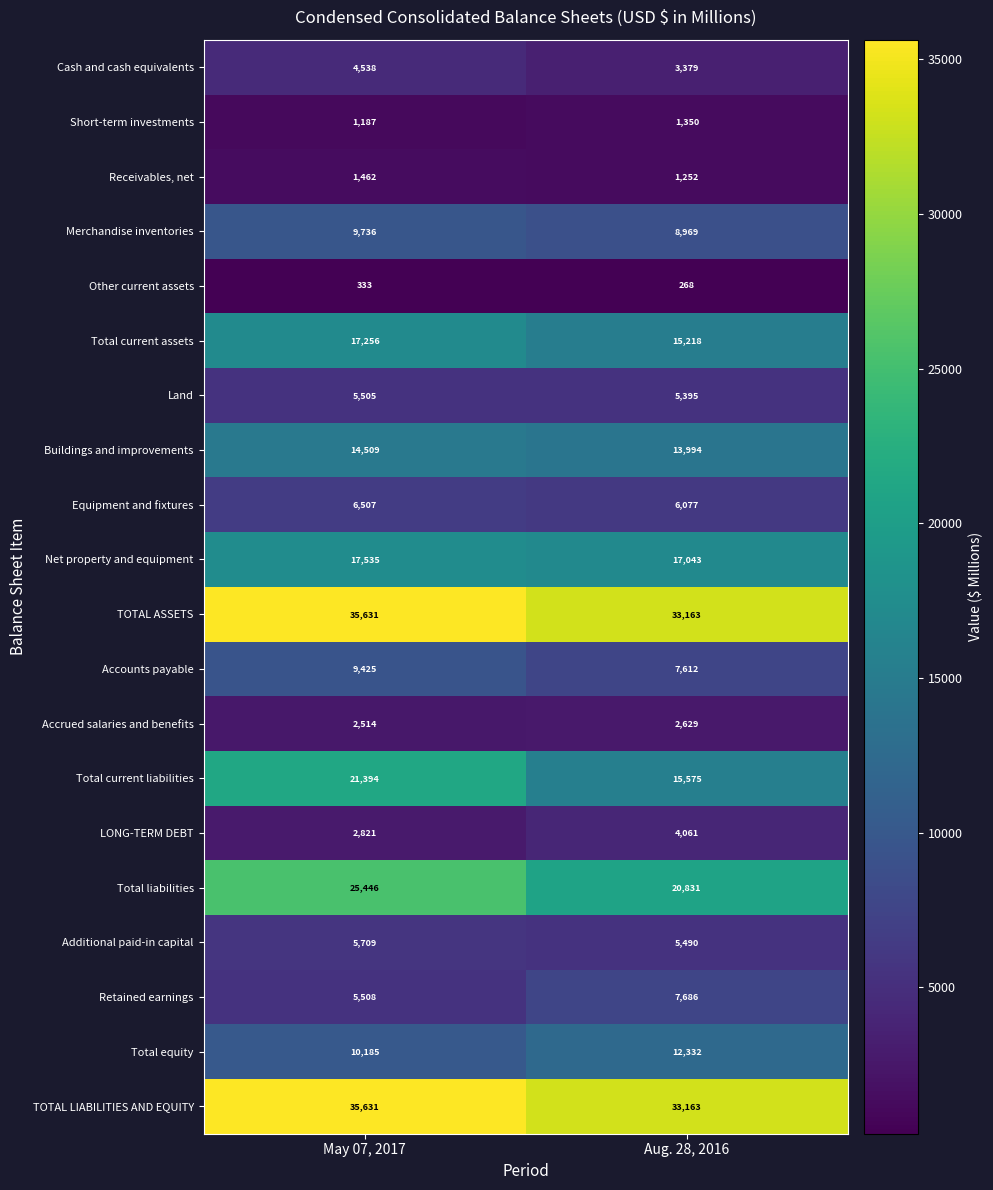

What value does the Receivables, net series have at May 07, 2017, to the nearest 10?

1460